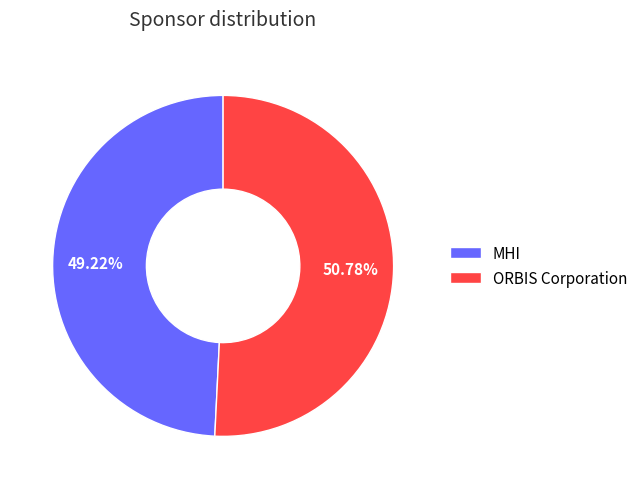

To the nearest percent, what portion does MHI represent?

49%